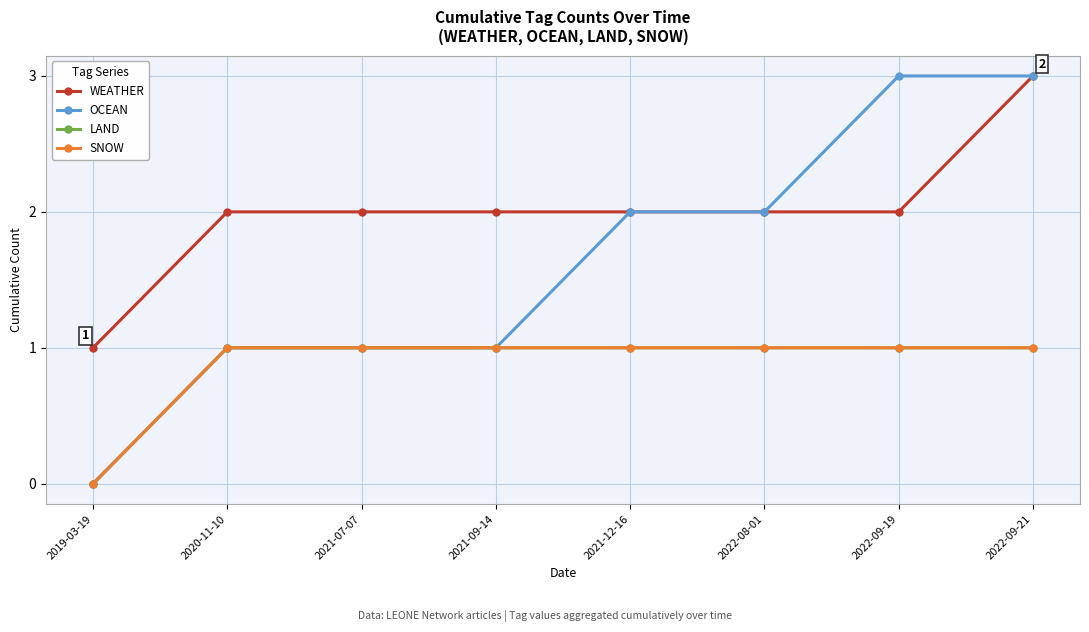

What is the difference between the highest and lowest values at 2021-12-16?

1